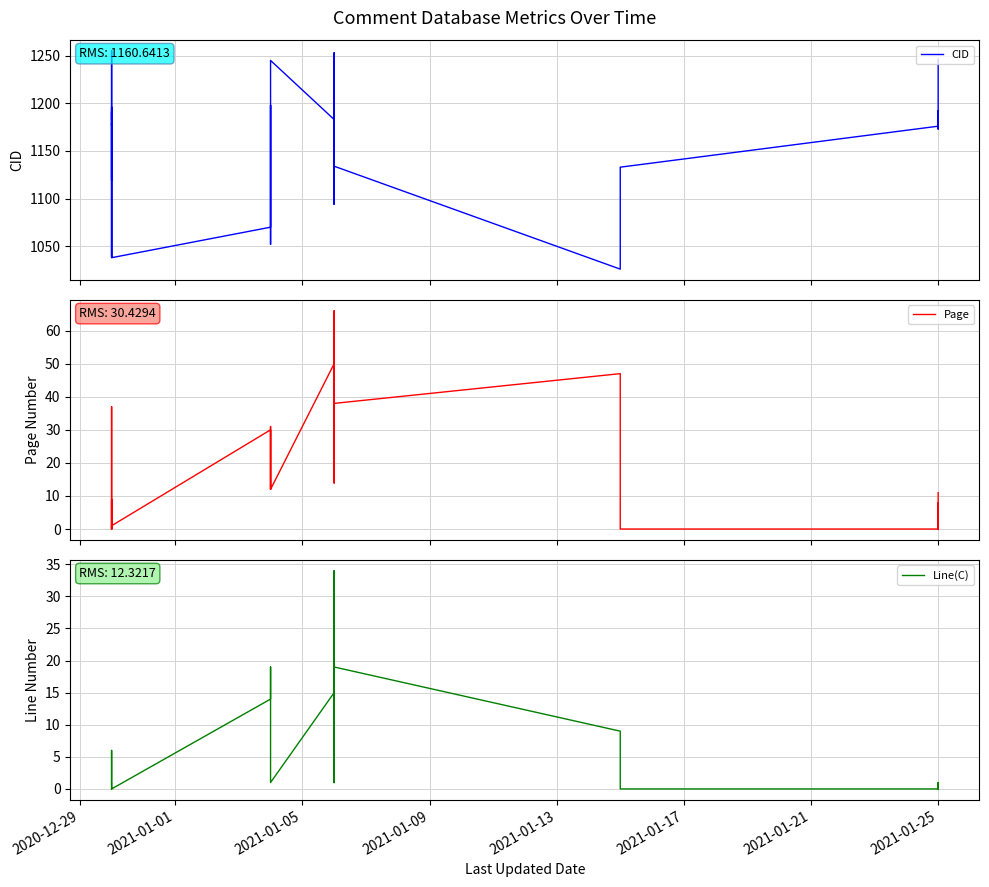

True or false: CID has more than 2 interior local peaks.

True